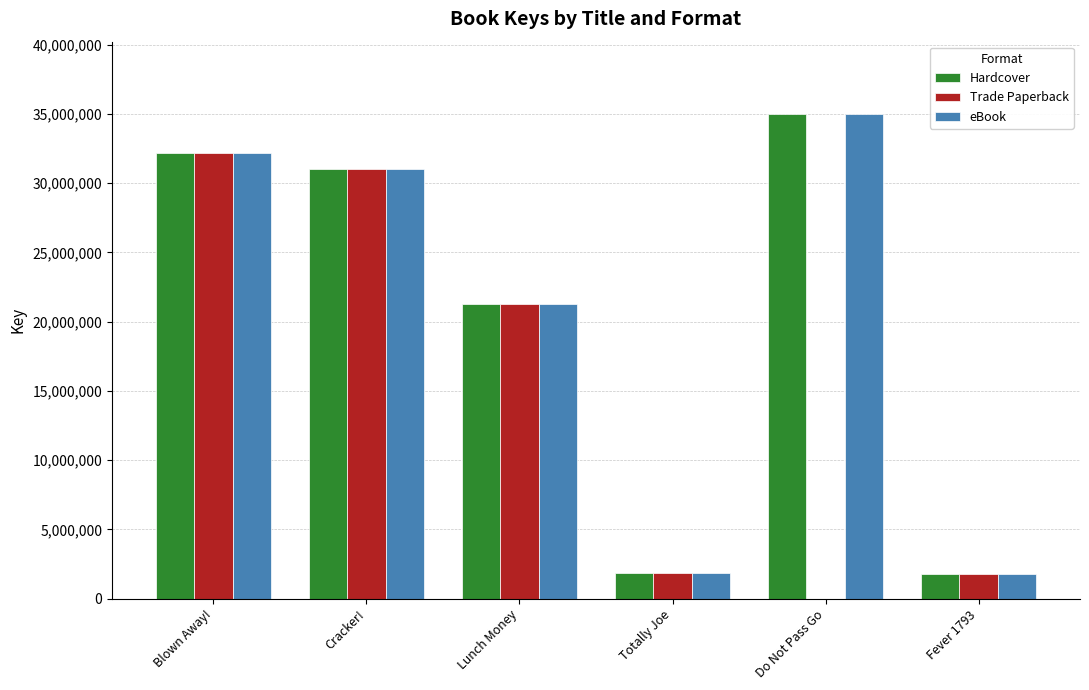

How many series are shown in this chart?

3